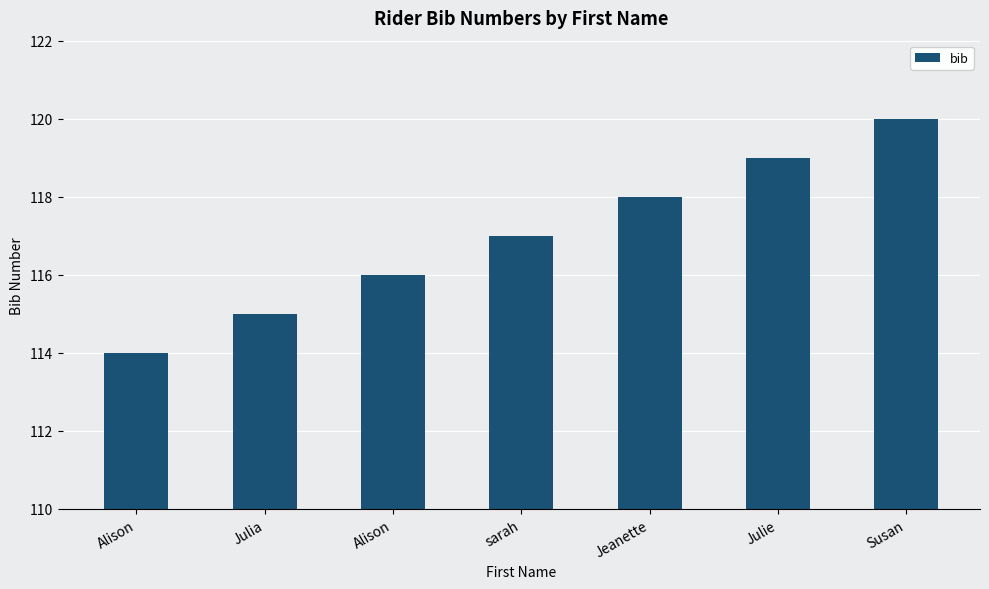

Between Alison and Alison, which is larger?

Alison